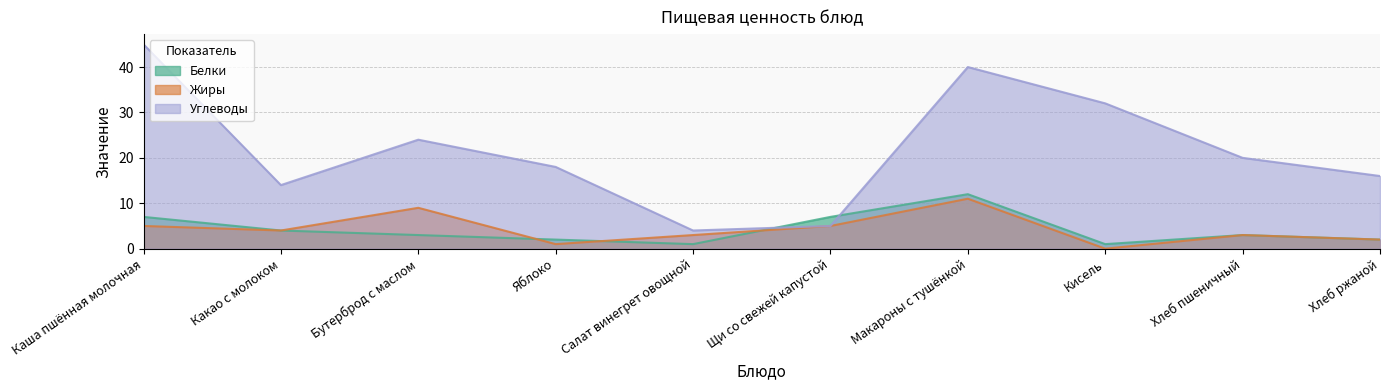

Where is Белки nearest to the value 6?

Каша пшённая молочная